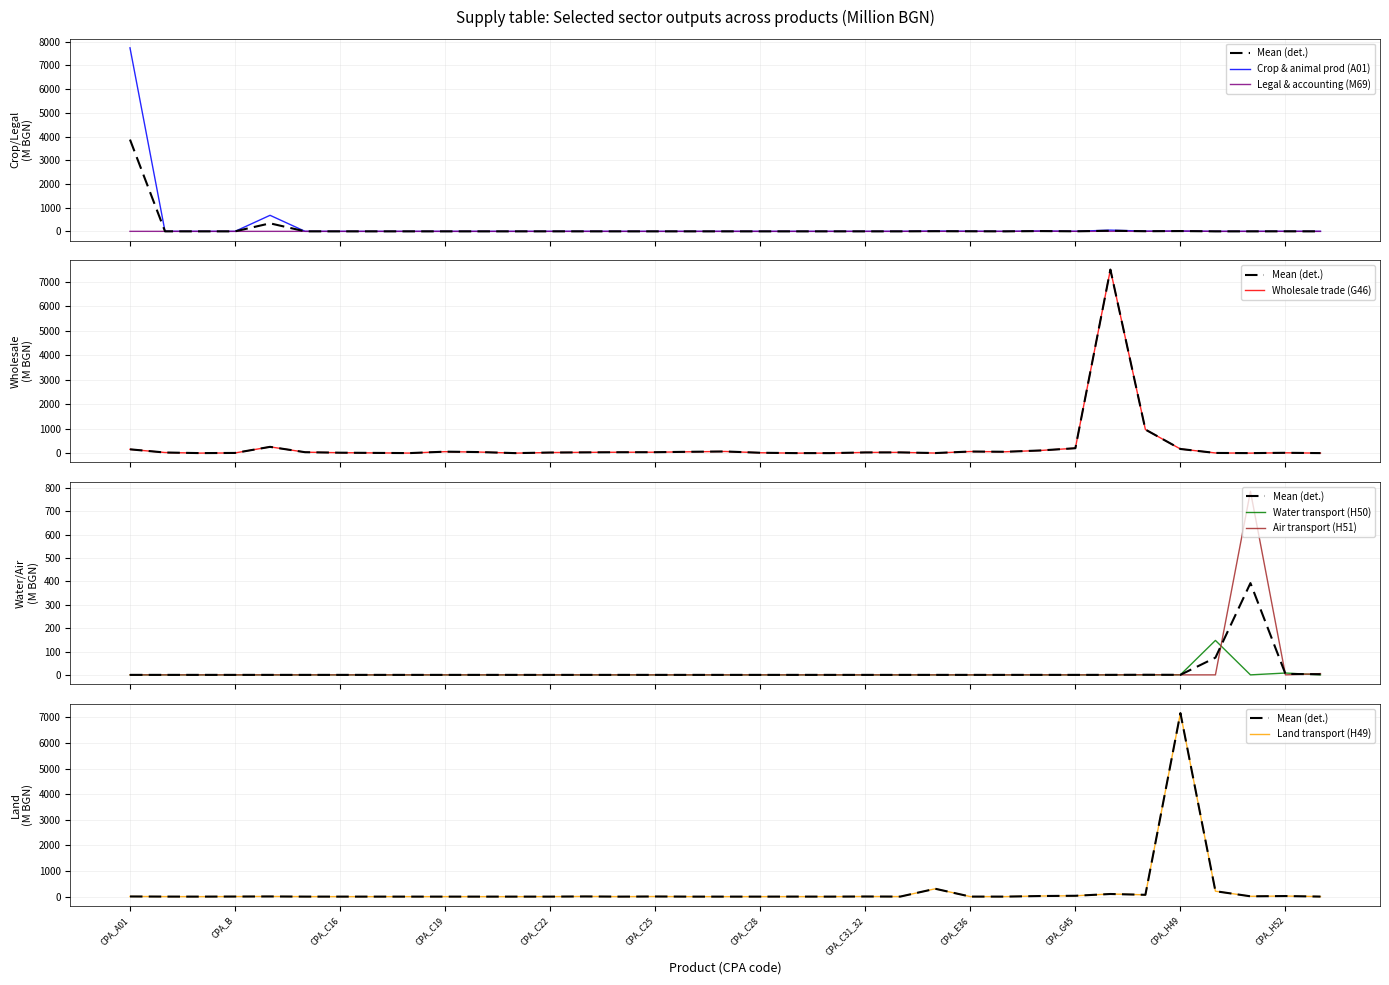

What is the sum of all Air transport (H51) values?

792.1